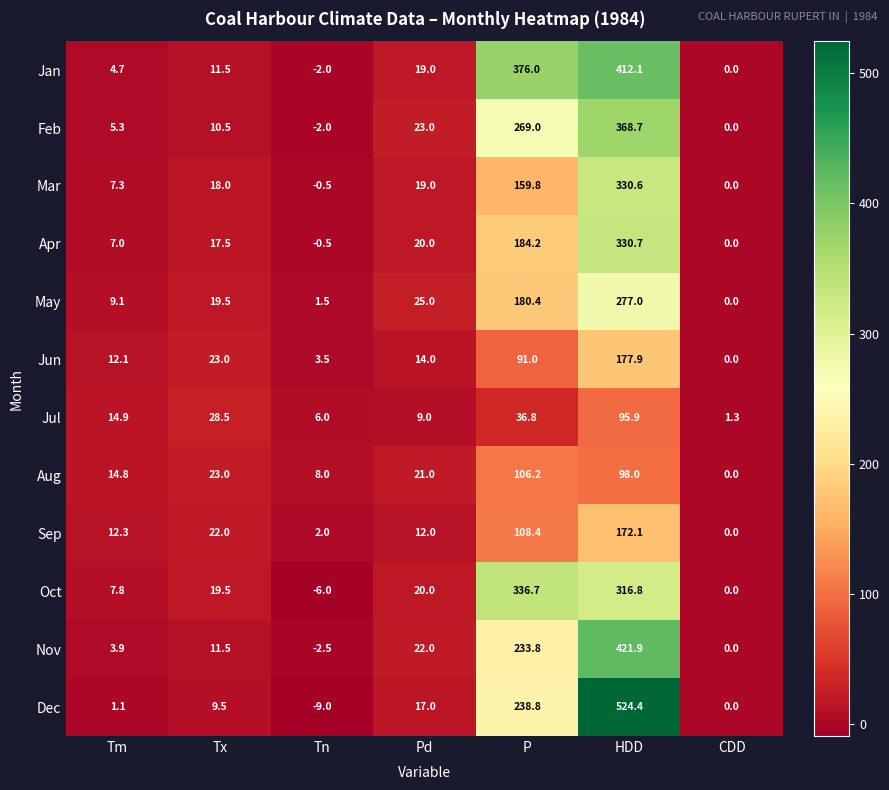

The Oct series shows 9.5 at Tx. True or false?

False